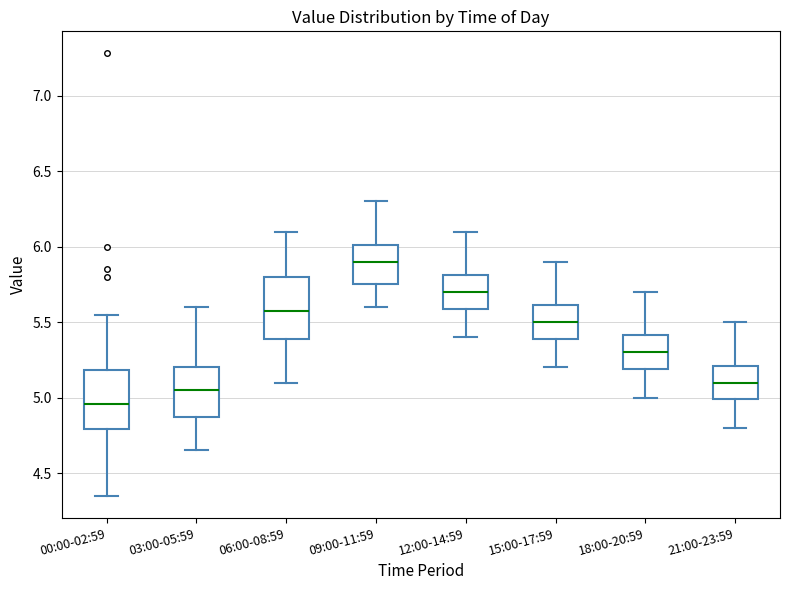

Reading left to right, transcribe this box plot: for each box, give where its median line is, the range the box spans, and where its two whiskers end, as read against the y-axis. The values are not printed on the chart, so give them approximately, as read against the axis.

00:00-02:59: median 4.95, box 4.80 to 5.20, whiskers 4.35 to 5.55
03:00-05:59: median 5.05, box 4.85 to 5.20, whiskers 4.65 to 5.60
06:00-08:59: median 5.60, box 5.40 to 5.80, whiskers 5.10 to 6.10
09:00-11:59: median 5.90, box 5.75 to 6.00, whiskers 5.60 to 6.30
12:00-14:59: median 5.70, box 5.60 to 5.80, whiskers 5.40 to 6.10
15:00-17:59: median 5.50, box 5.40 to 5.60, whiskers 5.20 to 5.90
18:00-20:59: median 5.30, box 5.20 to 5.40, whiskers 5.00 to 5.70
21:00-23:59: median 5.10, box 5.00 to 5.20, whiskers 4.80 to 5.50